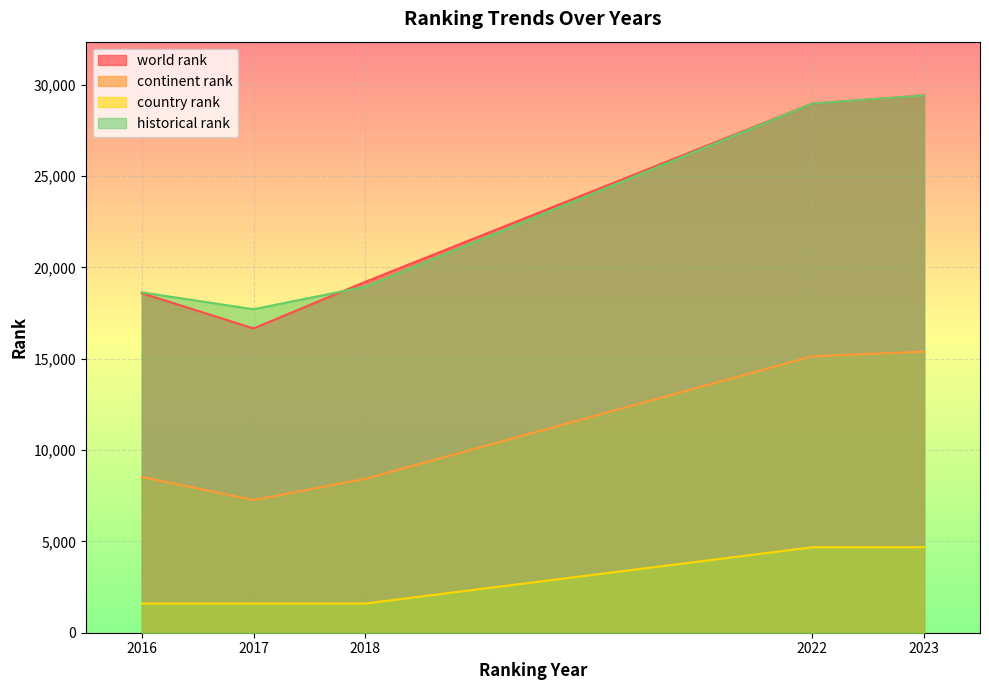

Is it true that historical rank equals 18638.0 at 2016?

True